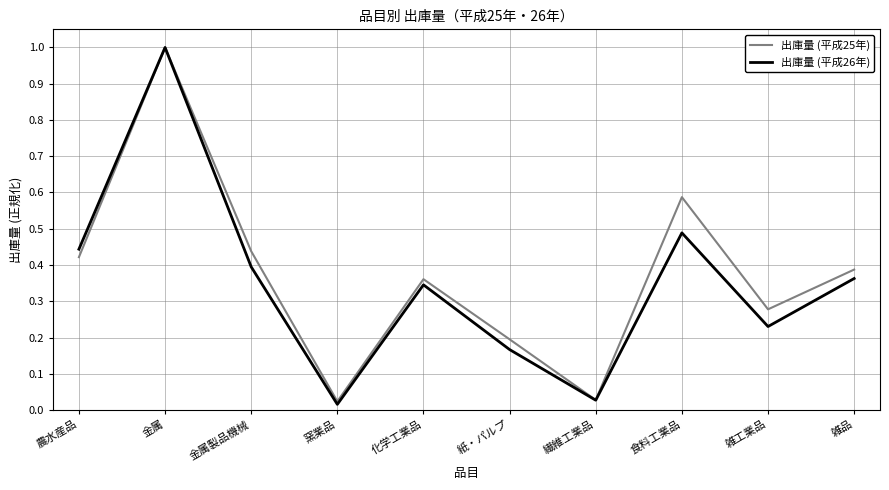

Which label corresponds to the largest value in the chart?

金属